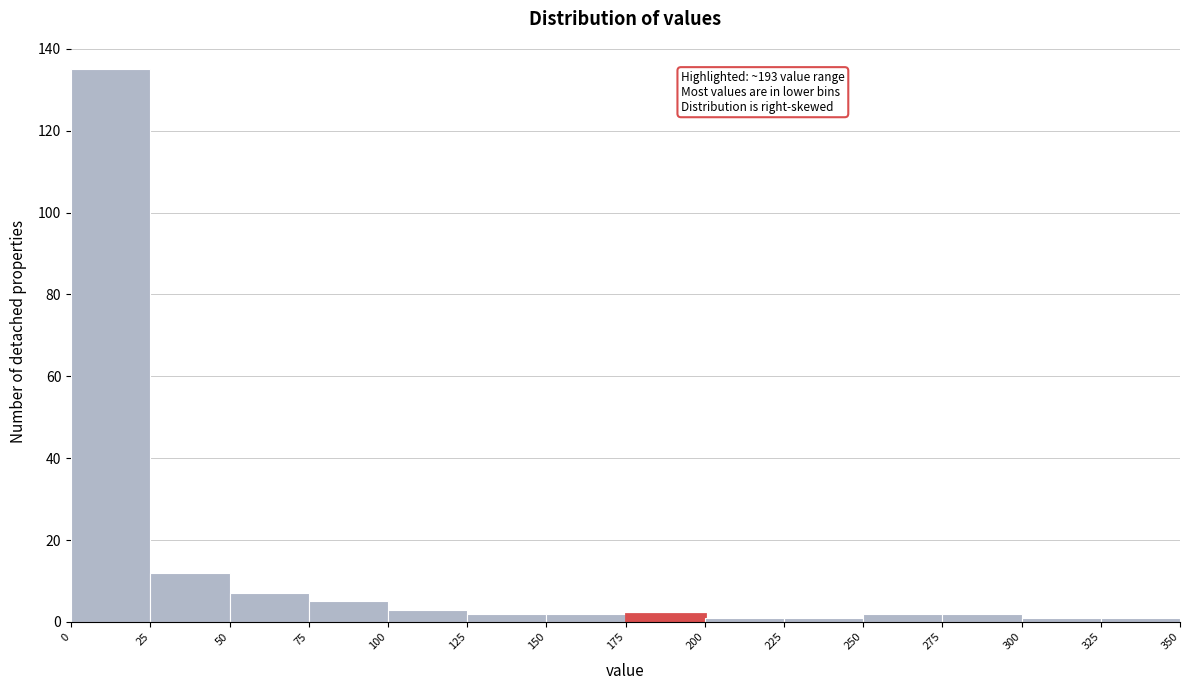

Over which range of the x-axis is the bar tallest?

0 to 25